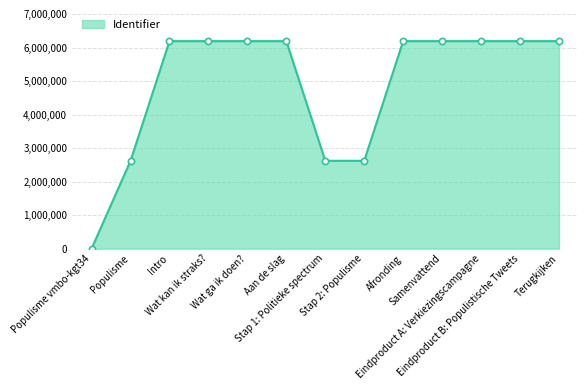

What is the change in value from Eindproduct B: Populistische Tweets to Terugkijken?

+2